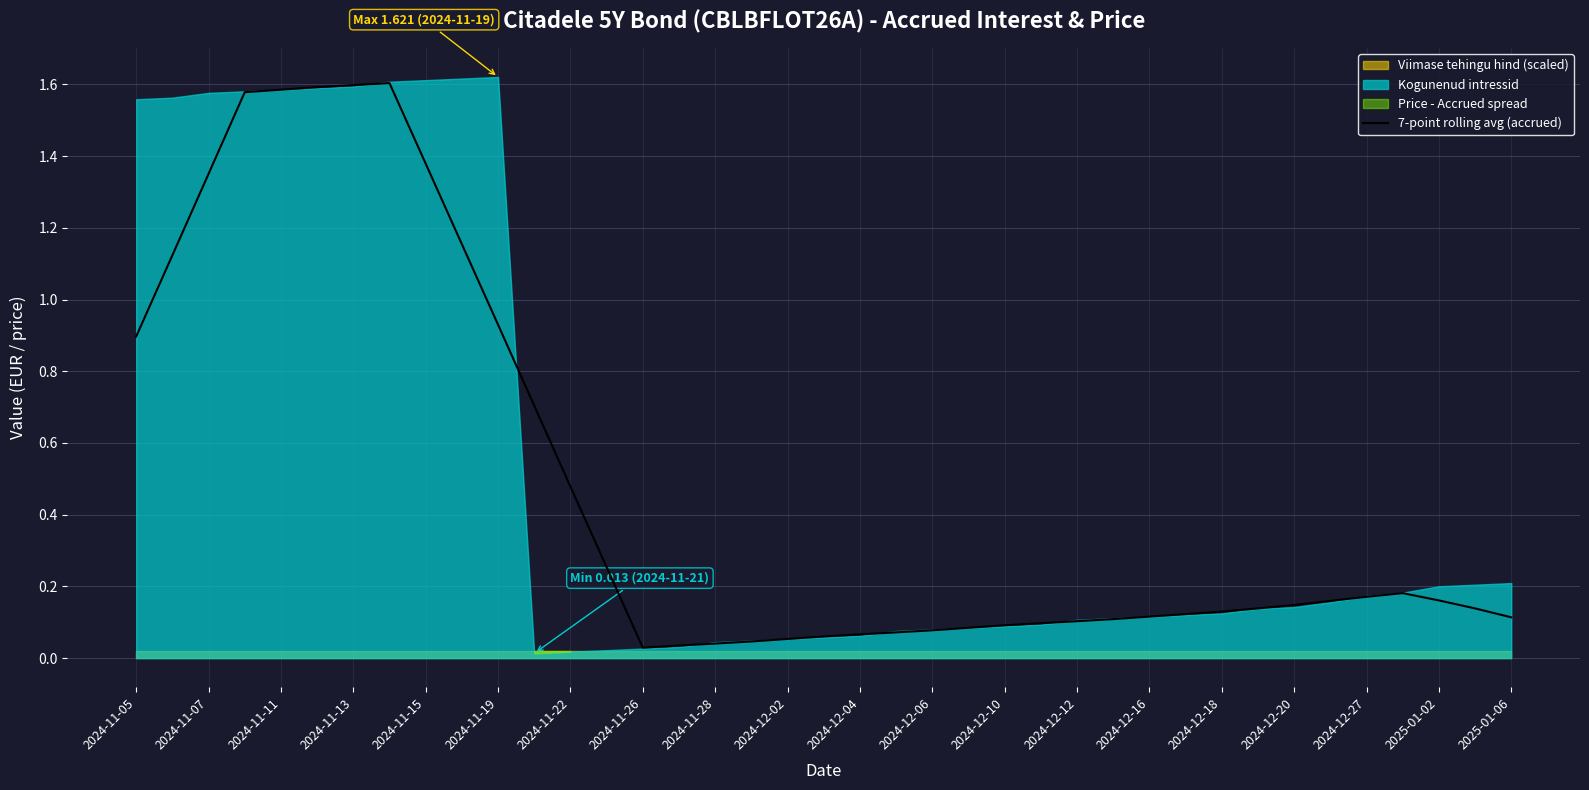

True or false: 7-point rolling avg (accrued) has a value of 0.1 at 2024-11-28.

False